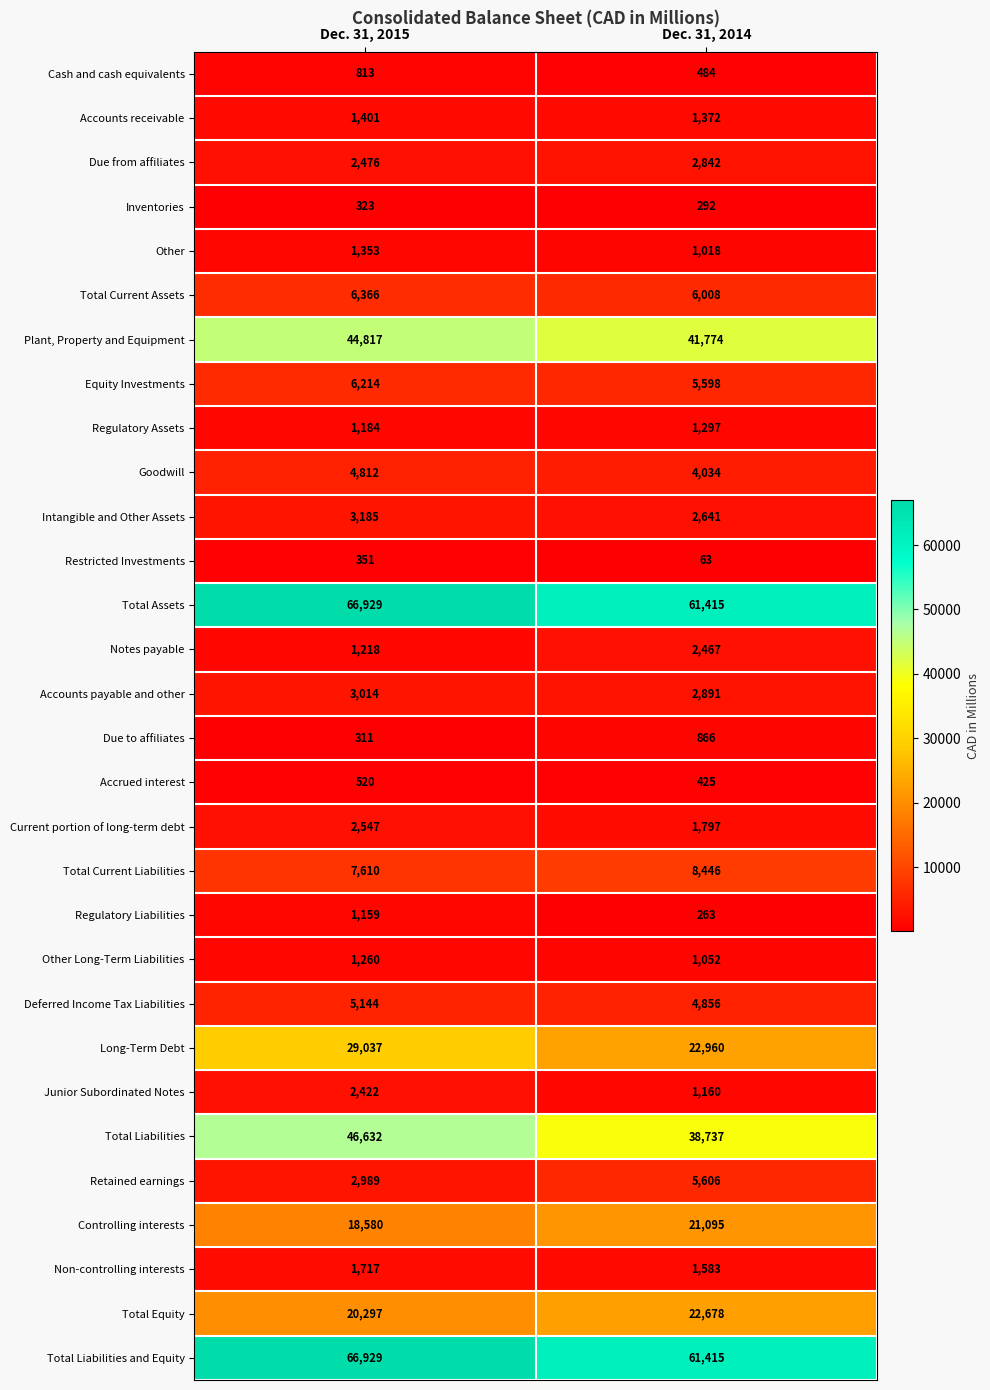

List the labels in order of Long-Term Debt value, smallest first.

Dec. 31, 2014, Dec. 31, 2015